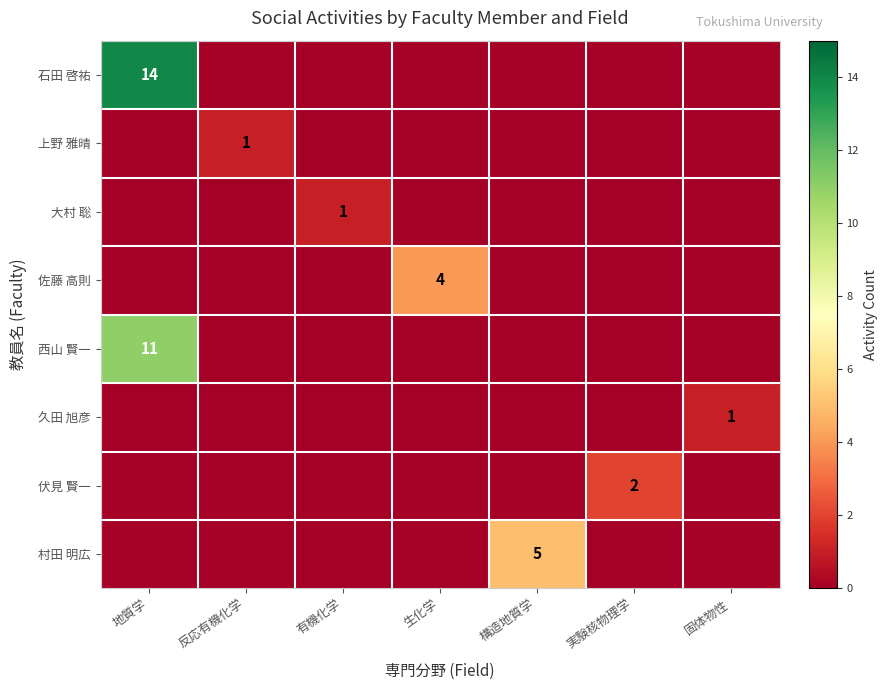

What is the total value across all series at 実験核物理学?

2